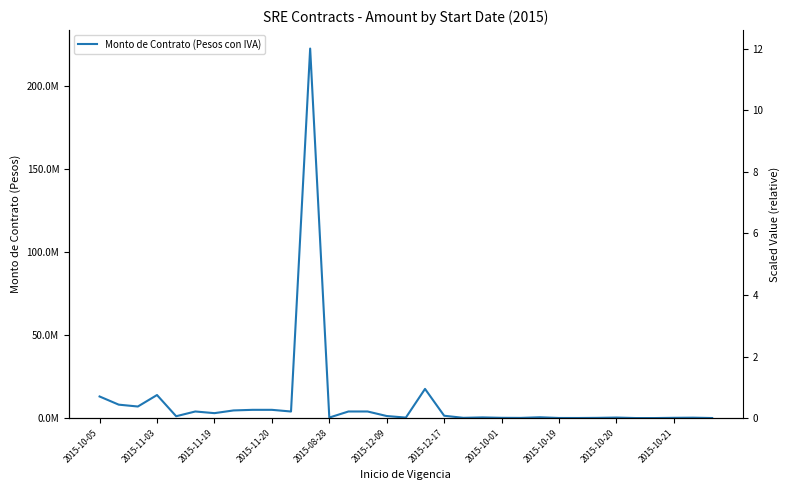

Does the chart display data point markers on the line(s)?

No